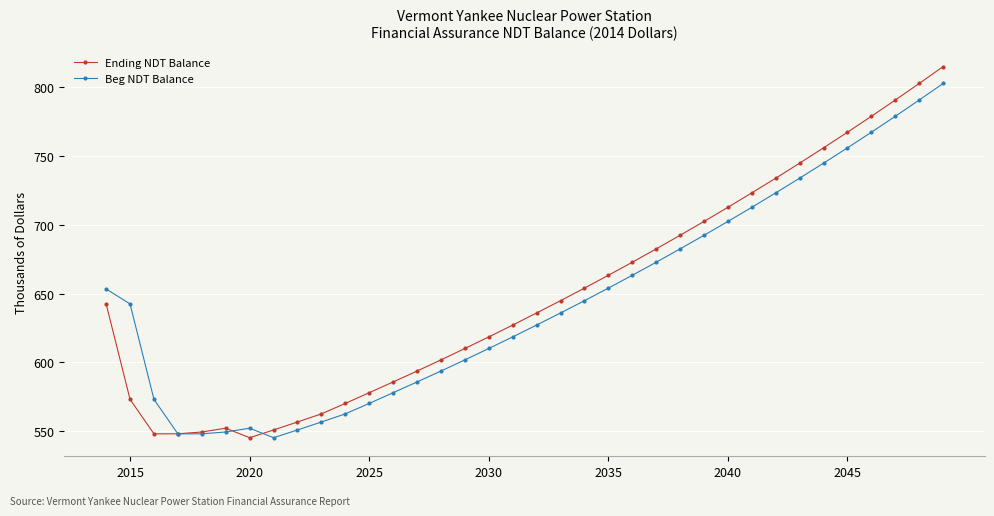

Which series has the widest spread of values?

Ending NDT Balance